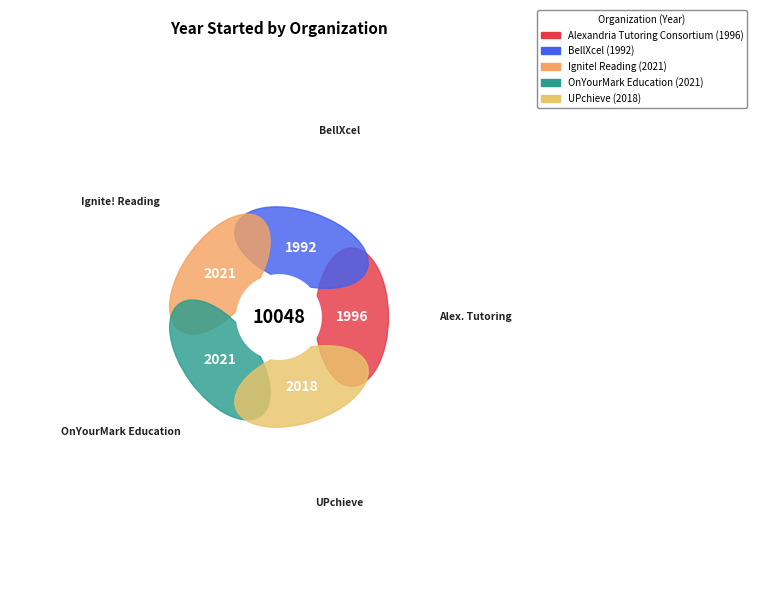

How many slices are in this pie chart?

5